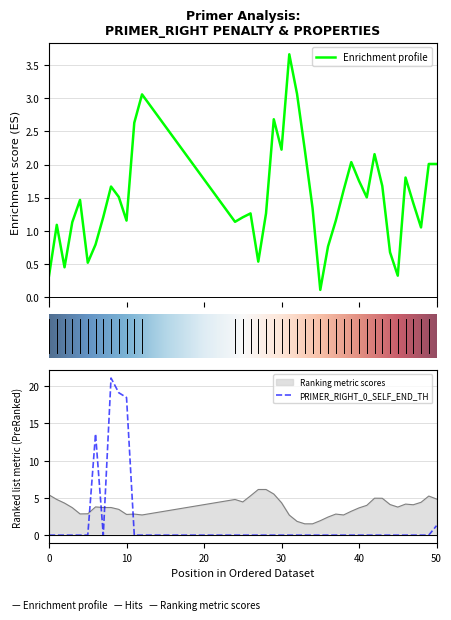

True or false: pen has more than 2 points higher than both neighbors.

True